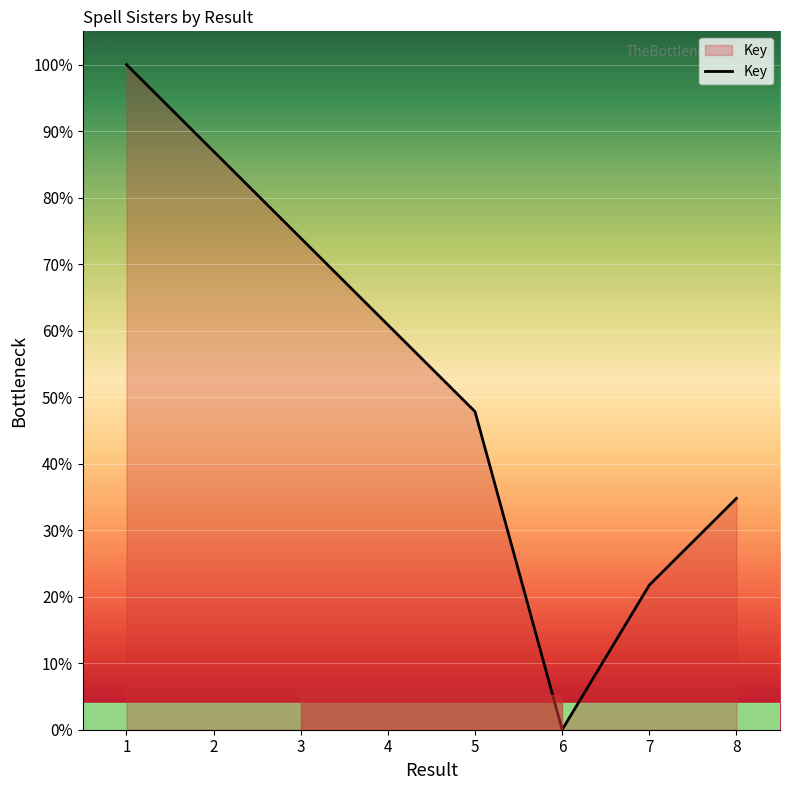

The chart shows a value of 100.0 at 1. True or false?

True